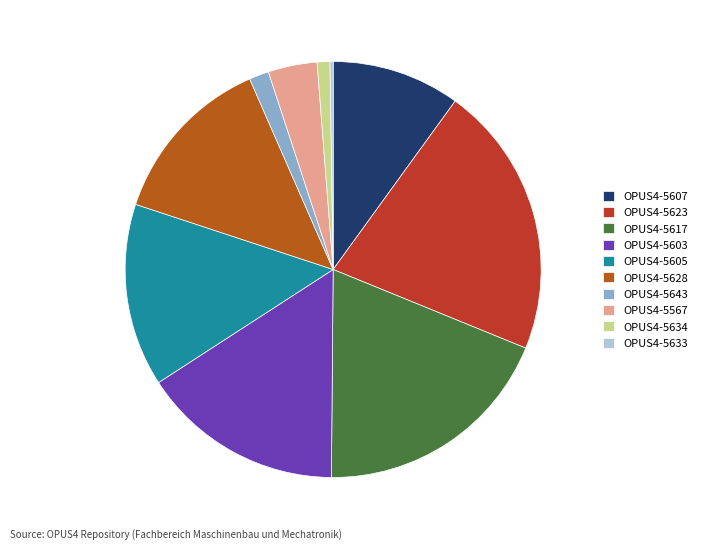

Does OPUS4-5617 account for over 50% of the chart?

No